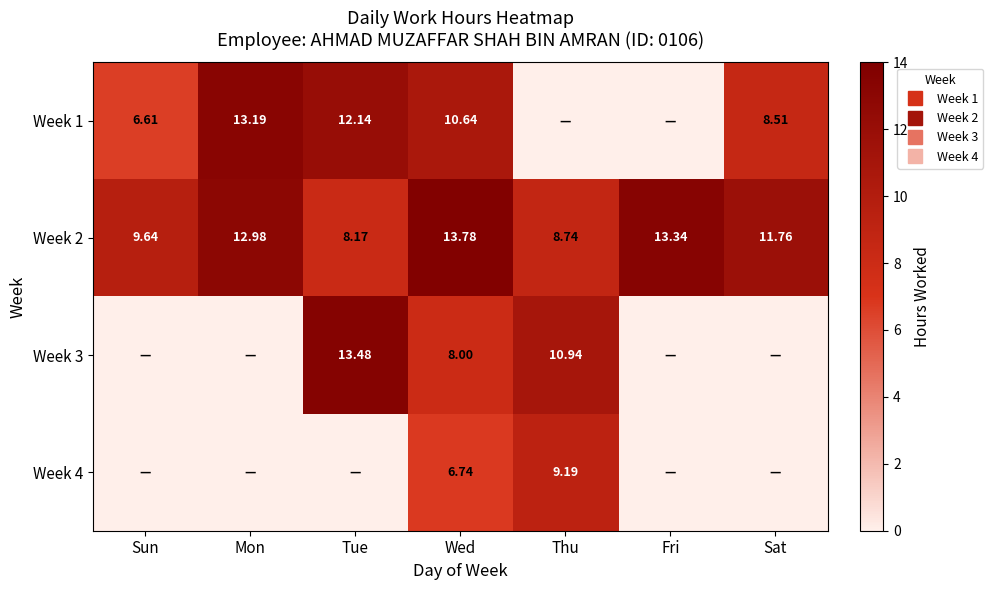

What is the difference between the highest and lowest values at Fri?

13.3